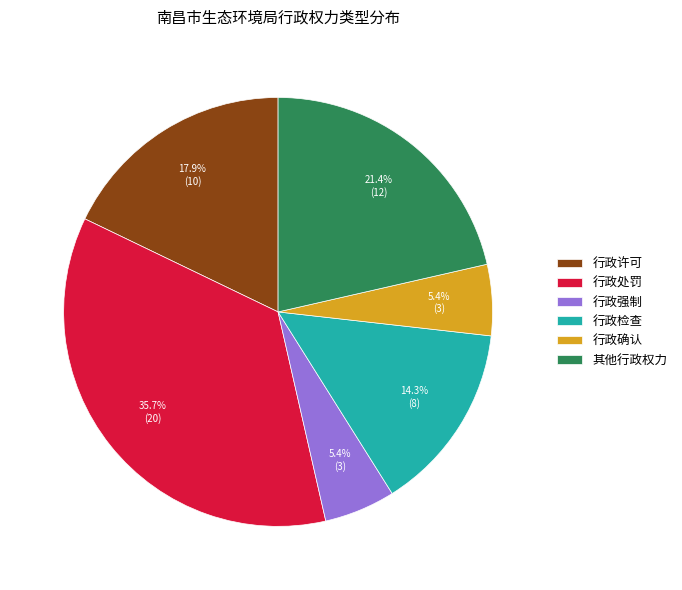

Which has a higher value, 行政许可 or 行政处罚?

行政处罚